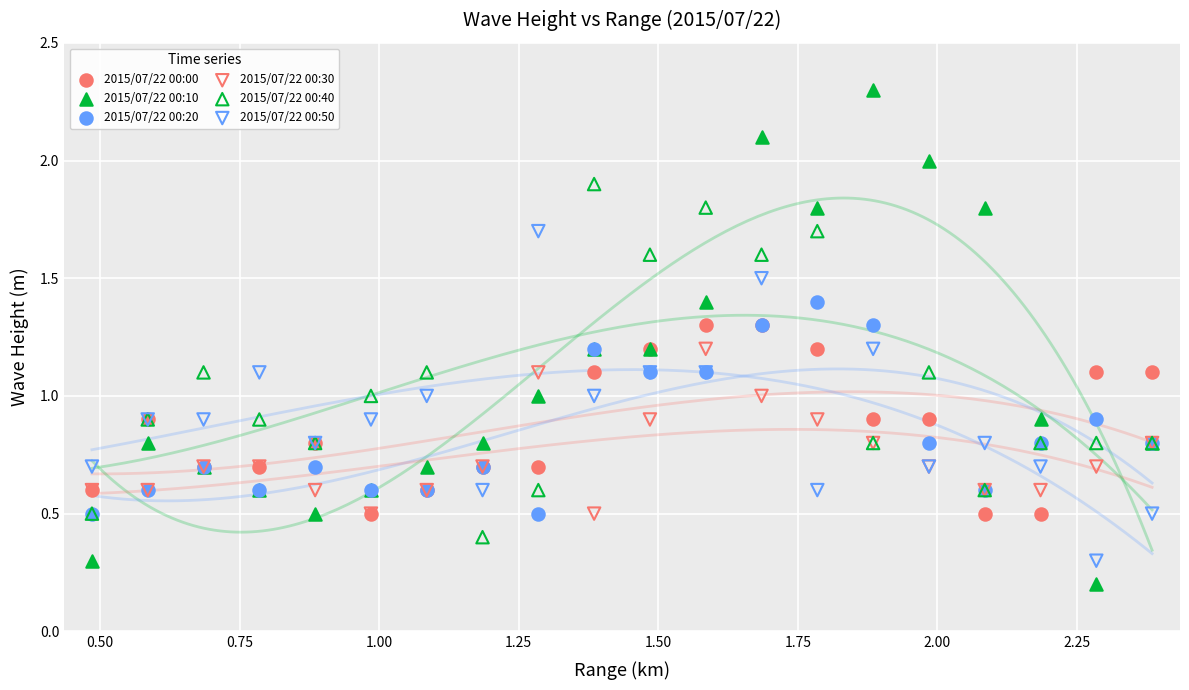

In the 2015/07/22 00:20 series, what Y value is closest to 0?

0.5